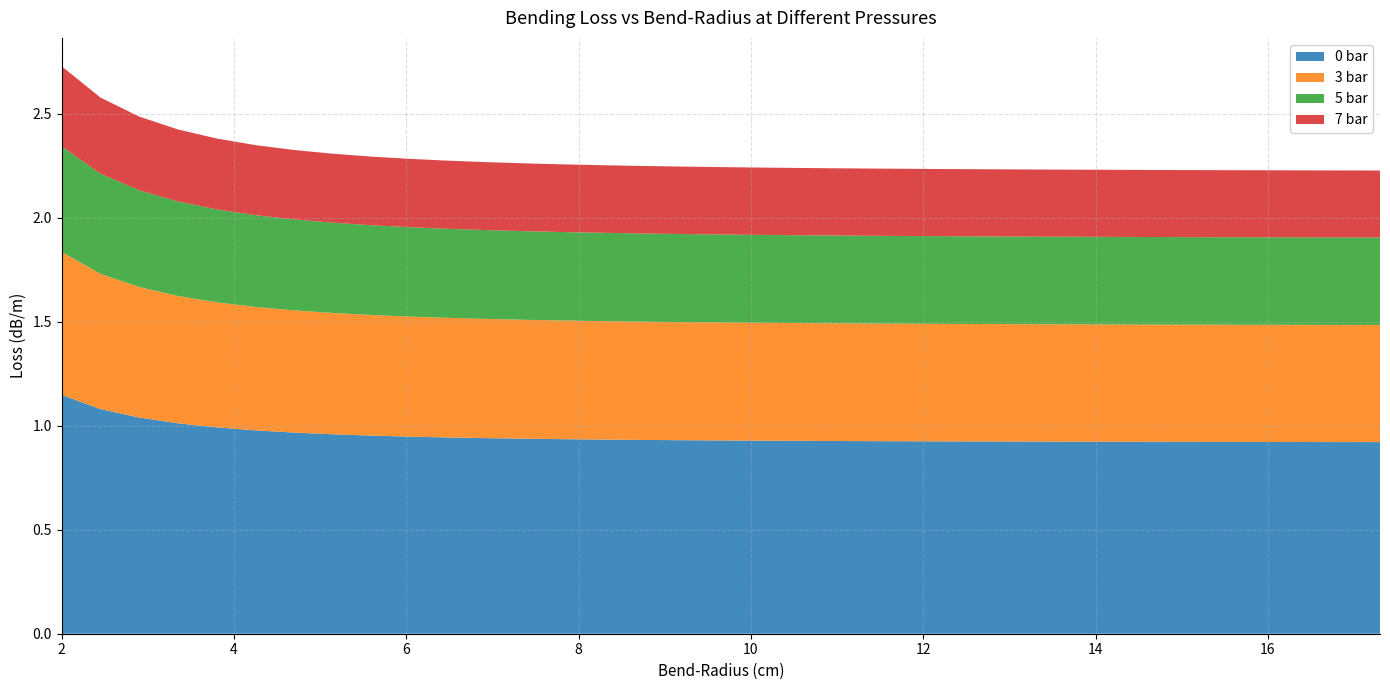

Reading left to right, what are all the values shown in this chart?

0 bar: 2.0=1.1	2.45=1.1	2.9=1.0	3.35=1.0	3.8=1.0	4.25=1.0	4.7=1.0	5.15=1.0	5.6=1.0	6.05=0.9	6.5=0.9	6.95=0.9	7.4=0.9	7.85=0.9	8.3=0.9	8.75=0.9	9.2=0.9	9.65=0.9	10.1=0.9	10.55=0.9	11.0=0.9	11.45=0.9	11.9=0.9	12.35=0.9	12.8=0.9	13.25=0.9	13.7=0.9	14.15=0.9	14.6=0.9	15.05=0.9	15.5=0.9	15.95=0.9	16.4=0.9	16.85=0.9	17.3=0.9
3 bar: 2.0=0.7	2.45=0.7	2.9=0.6	3.35=0.6	3.8=0.6	4.25=0.6	4.7=0.6	5.15=0.6	5.6=0.6	6.05=0.6	6.5=0.6	6.95=0.6	7.4=0.6	7.85=0.6	8.3=0.6	8.75=0.6	9.2=0.6	9.65=0.6	10.1=0.6	10.55=0.6	11.0=0.6	11.45=0.6	11.9=0.6	12.35=0.6	12.8=0.6	13.25=0.6	13.7=0.6	14.15=0.6	14.6=0.6	15.05=0.6	15.5=0.6	15.95=0.6	16.4=0.6	16.85=0.6	17.3=0.6
5 bar: 2.0=0.5	2.45=0.5	2.9=0.5	3.35=0.5	3.8=0.4	4.25=0.4	4.7=0.4	5.15=0.4	5.6=0.4	6.05=0.4	6.5=0.4	6.95=0.4	7.4=0.4	7.85=0.4	8.3=0.4	8.75=0.4	9.2=0.4	9.65=0.4	10.1=0.4	10.55=0.4	11.0=0.4	11.45=0.4	11.9=0.4	12.35=0.4	12.8=0.4	13.25=0.4	13.7=0.4	14.15=0.4	14.6=0.4	15.05=0.4	15.5=0.4	15.95=0.4	16.4=0.4	16.85=0.4	17.3=0.4
7 bar: 2.0=0.4	2.45=0.4	2.9=0.4	3.35=0.3	3.8=0.3	4.25=0.3	4.7=0.3	5.15=0.3	5.6=0.3	6.05=0.3	6.5=0.3	6.95=0.3	7.4=0.3	7.85=0.3	8.3=0.3	8.75=0.3	9.2=0.3	9.65=0.3	10.1=0.3	10.55=0.3	11.0=0.3	11.45=0.3	11.9=0.3	12.35=0.3	12.8=0.3	13.25=0.3	13.7=0.3	14.15=0.3	14.6=0.3	15.05=0.3	15.5=0.3	15.95=0.3	16.4=0.3	16.85=0.3	17.3=0.3